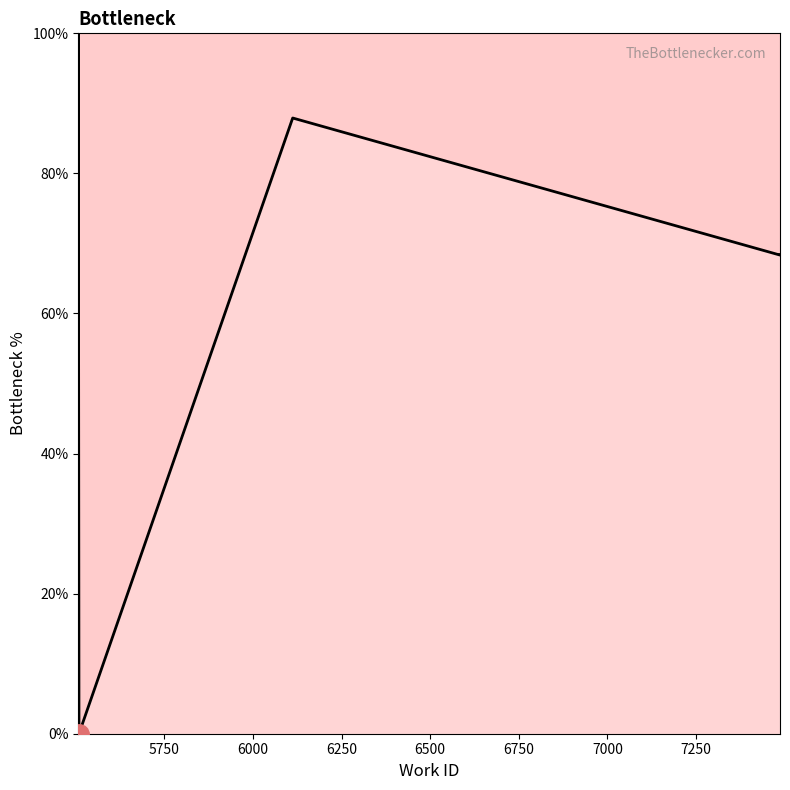

Is it true that the value at 6250 is 135.9?

False